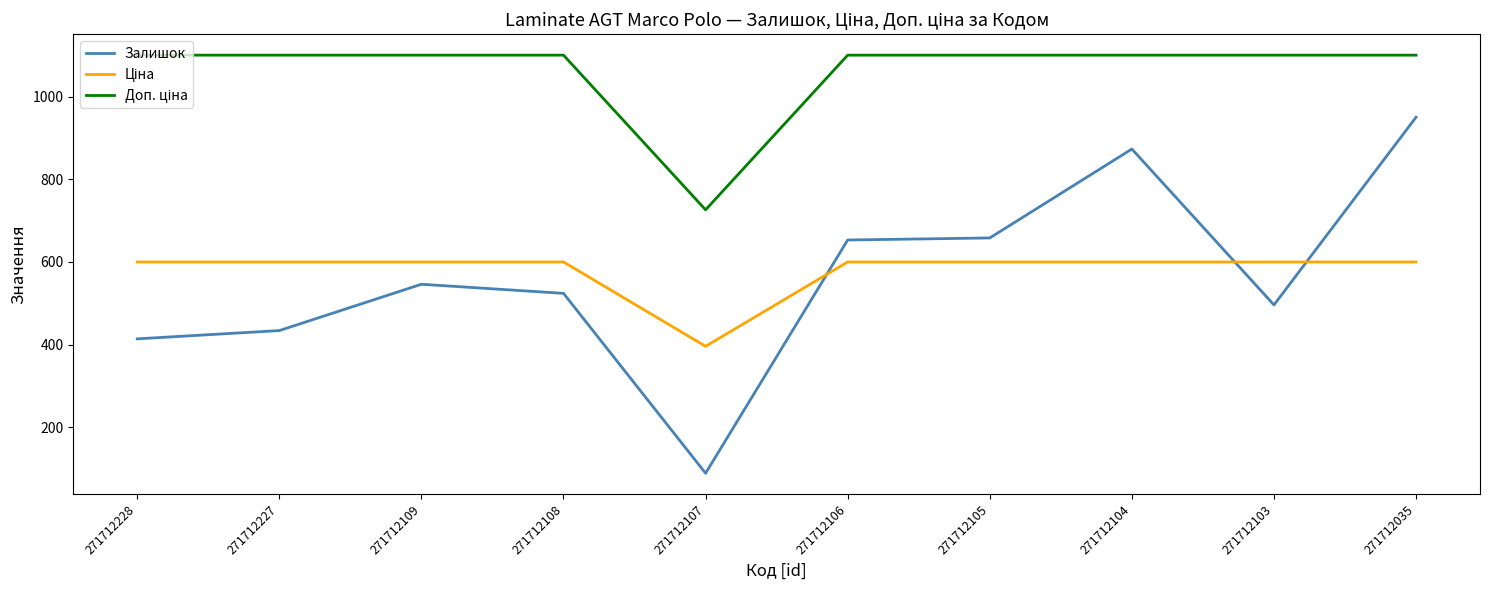

What is the difference between the maximum and minimum values in the Залишок series?

861.0